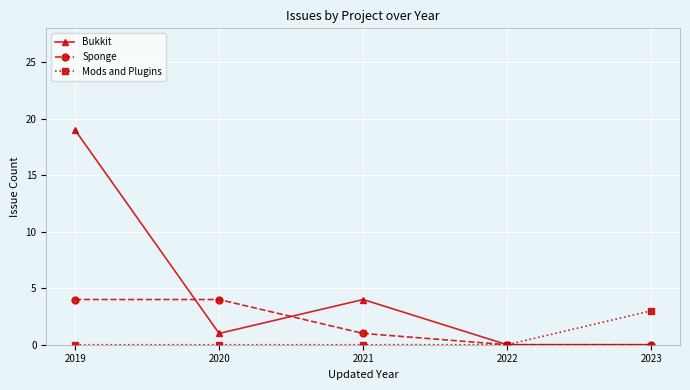

What is the spread (max minus min) of values at 2021?

4